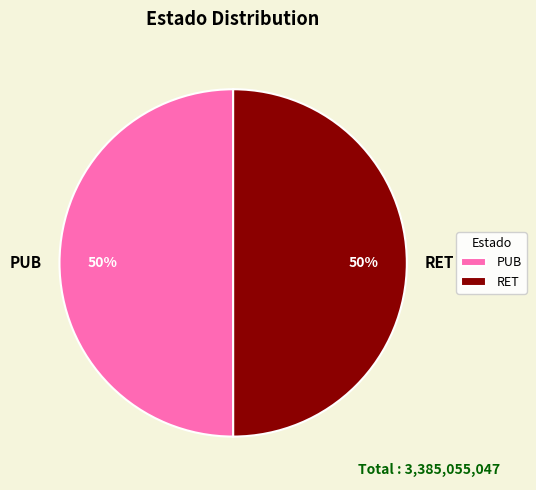

What percentage is the RET slice, to the nearest percent?

50%